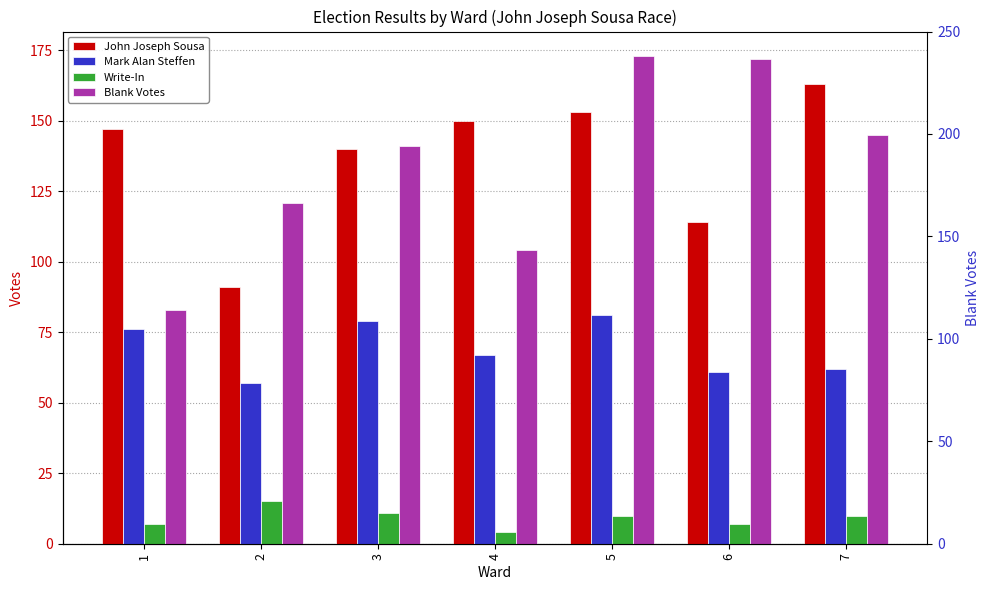

What is the total value across all series at 6?

354